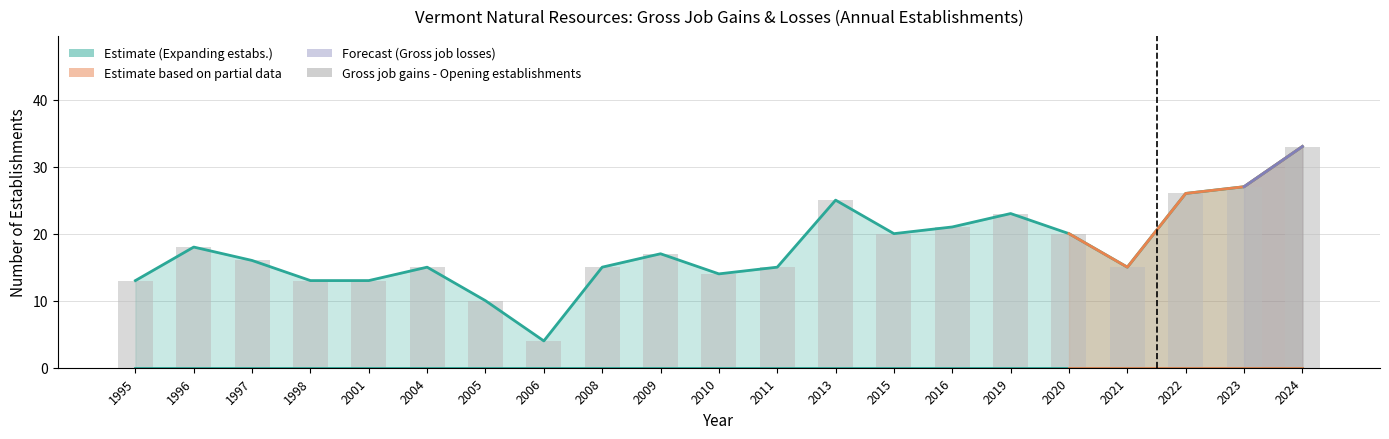

Reading left to right, list all the values displayed in this chart.

1995=13	1996=18	1997=16	1998=13	2001=13	2004=15	2005=10	2006=4	2008=15	2009=17	2010=14	2011=15	2013=25	2015=20	2016=21	2019=23	2020=20	2021=15	2022=26	2023=27	2024=33